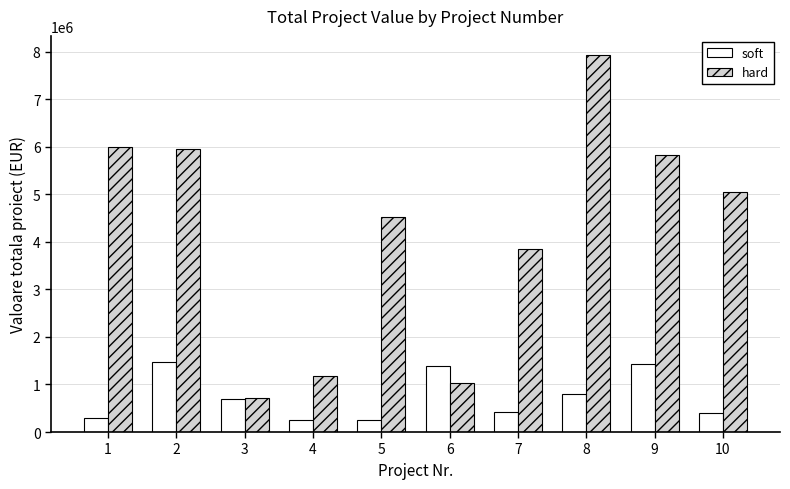

What is the smallest value displayed?

250198.8